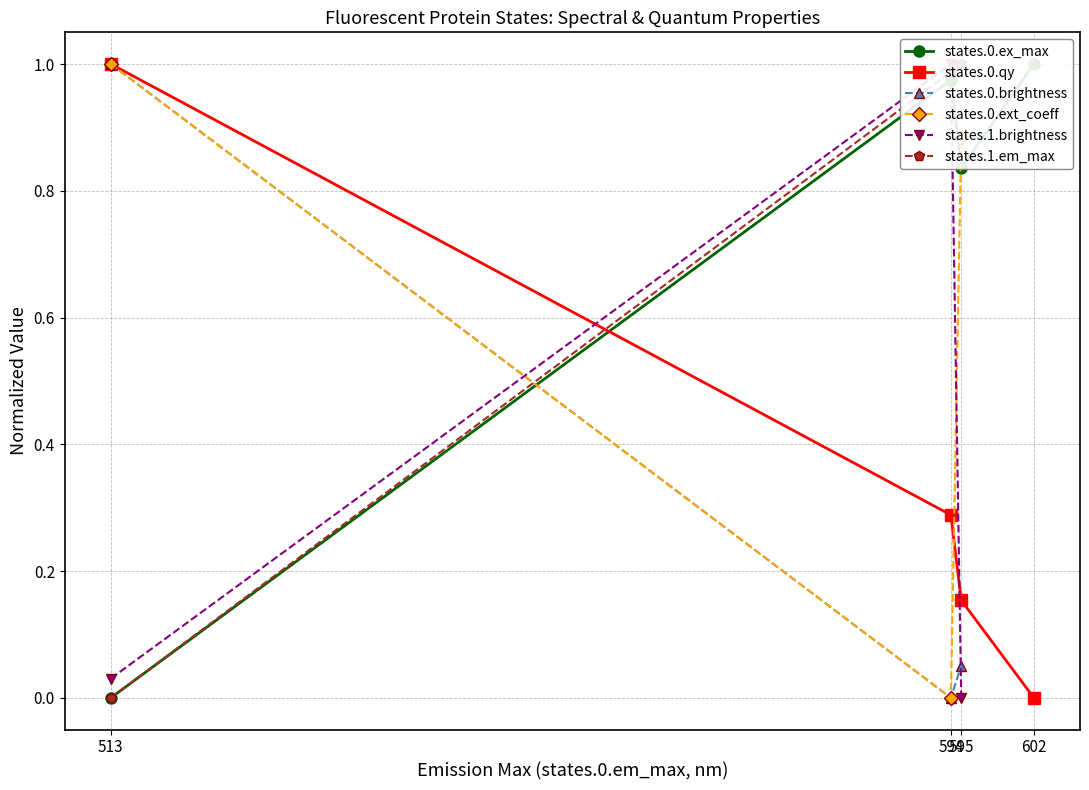

What is the highest value of the states.0.qy series?

1.0